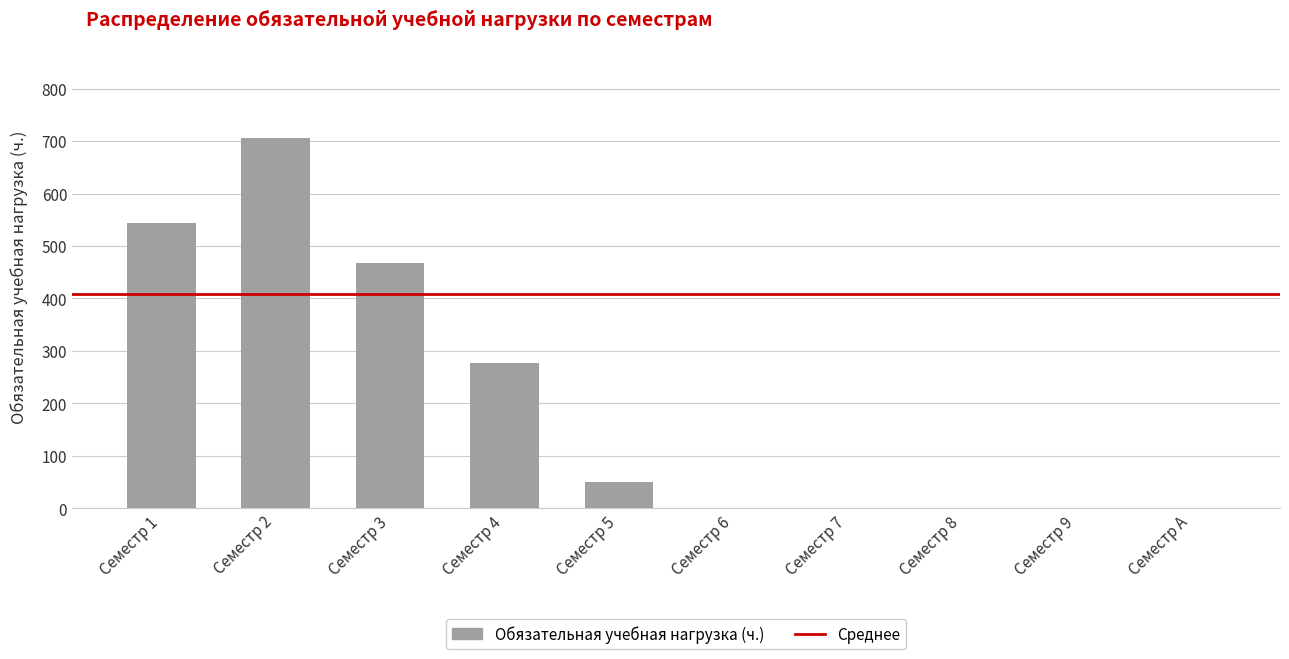

What is the difference between the values at Семестр 4 and Семестр 5?

227